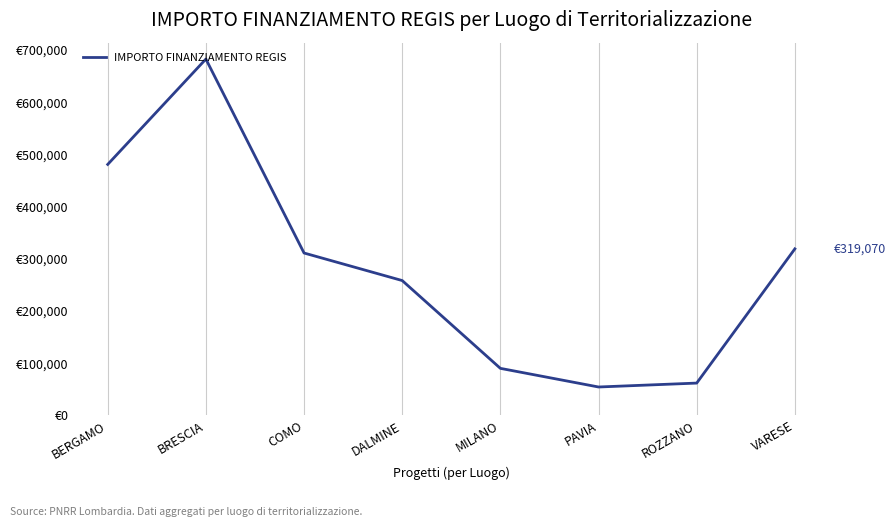

Is this an area chart (filled region under the line)?

No